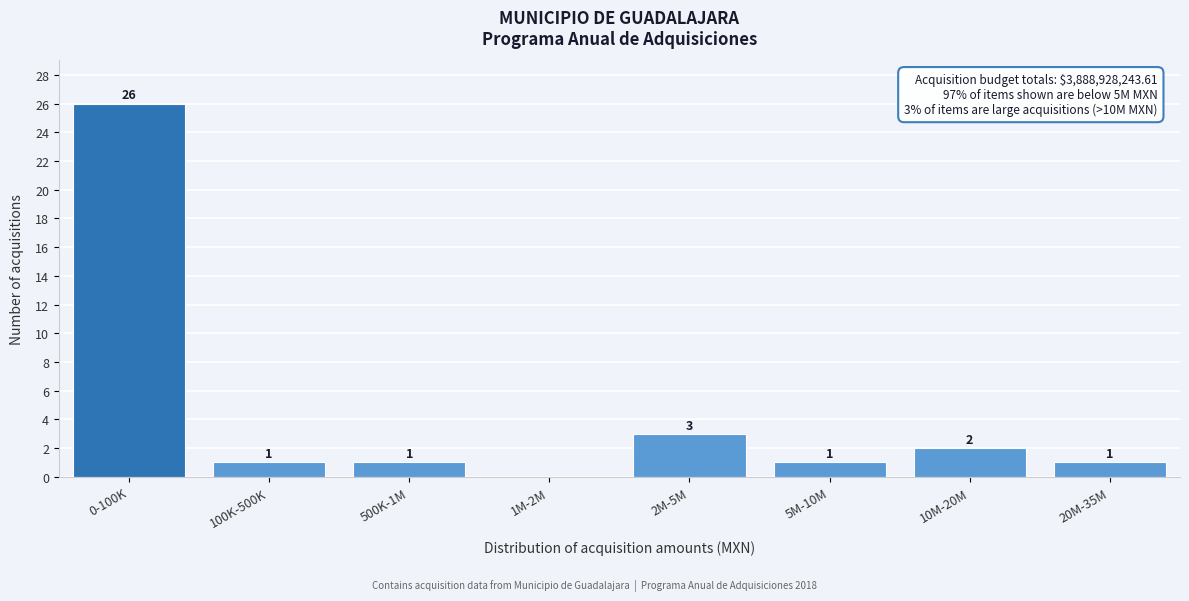

Reading left to right, transcribe all the data shown in this chart.

0-100K=26	100K-500K=1	500K-1M=1	1M-2M=0	2M-5M=3	5M-10M=1	10M-20M=2	20M-35M=1